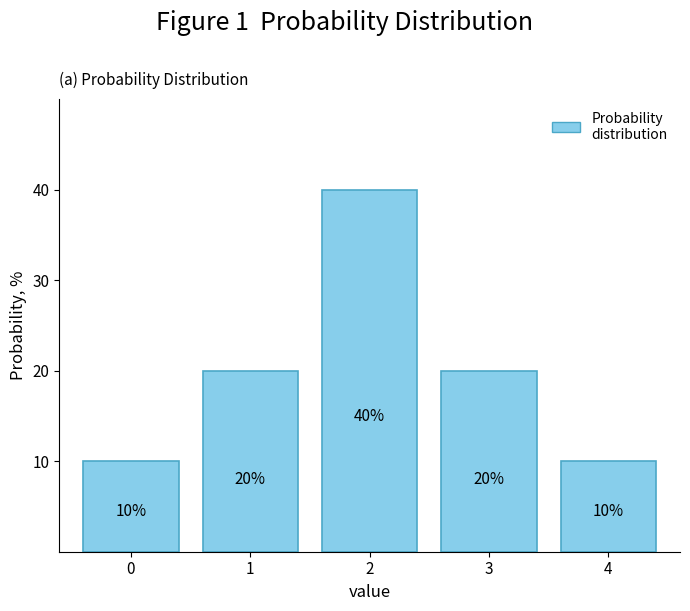

Reading left to right, extract all data points from this chart.

0=10	1=20	2=40	3=20	4=10